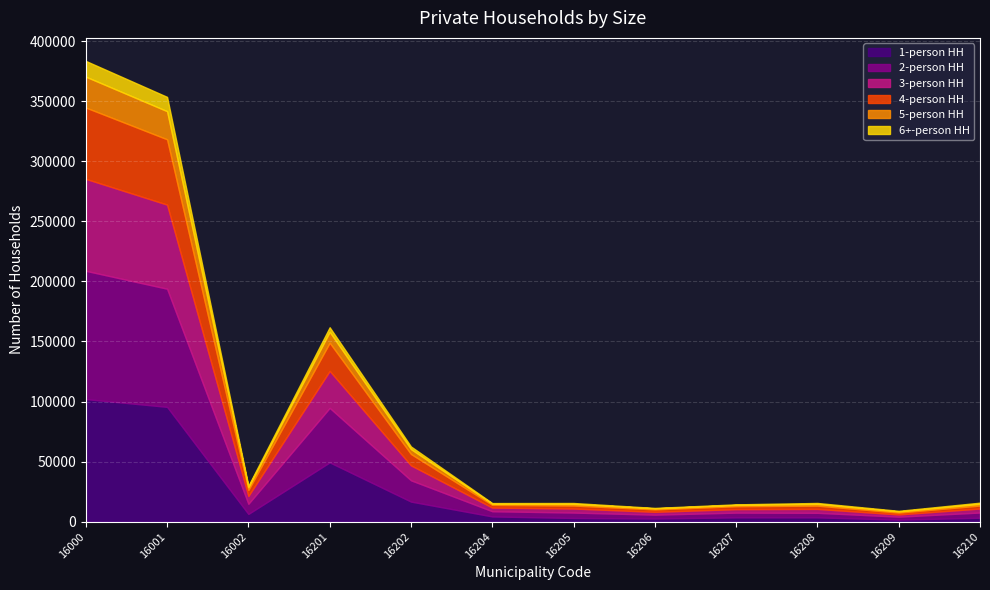

Between 16210 and 16207, which is larger?

16207